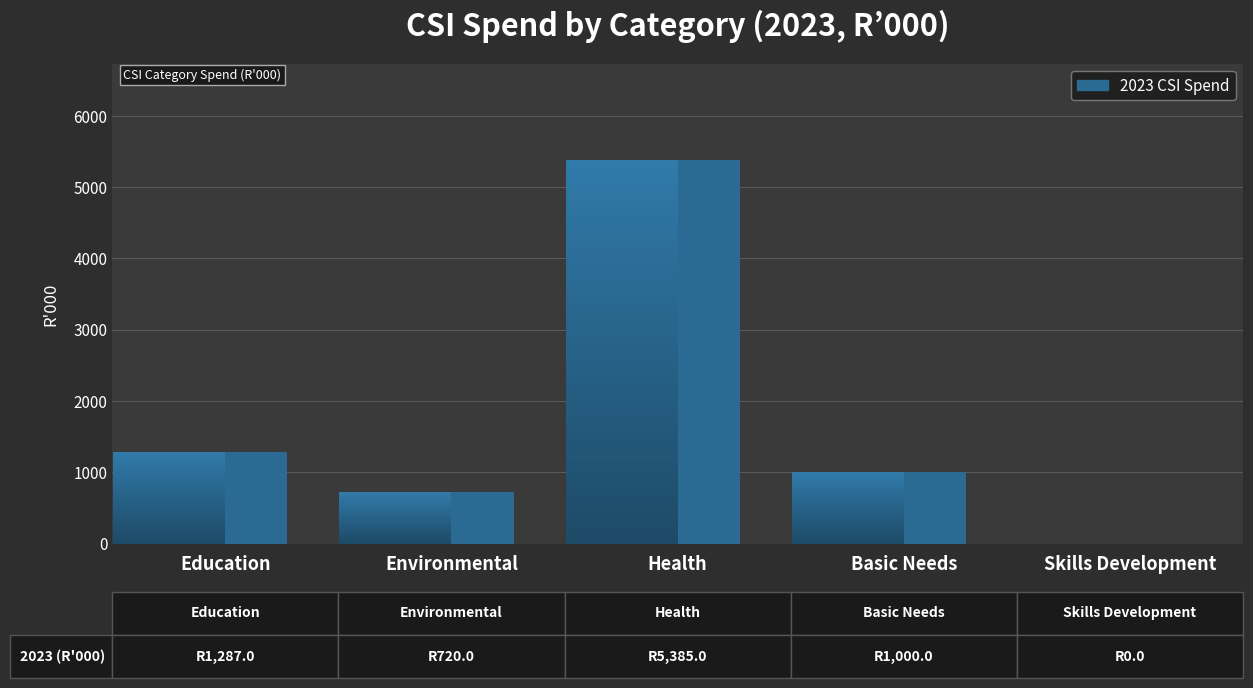

Where does the data first go above 1000?

Education